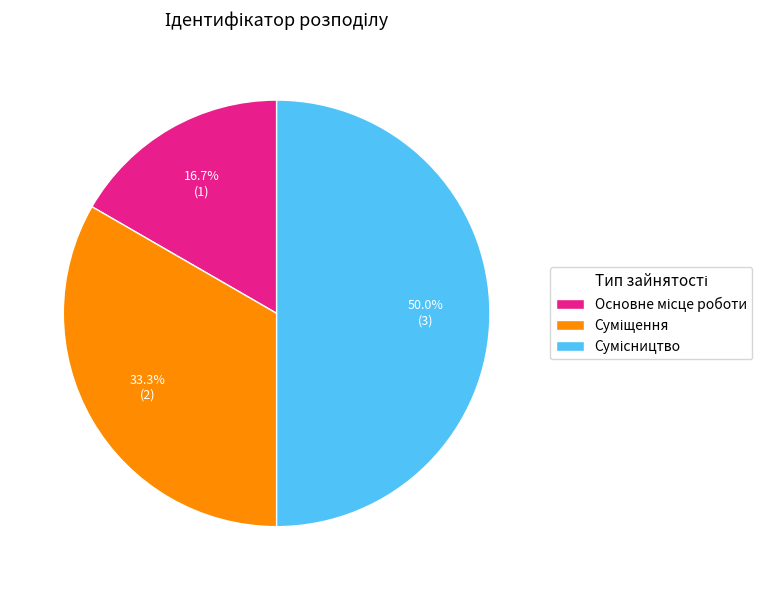

What is the largest slice in the pie chart?

Сумісництво